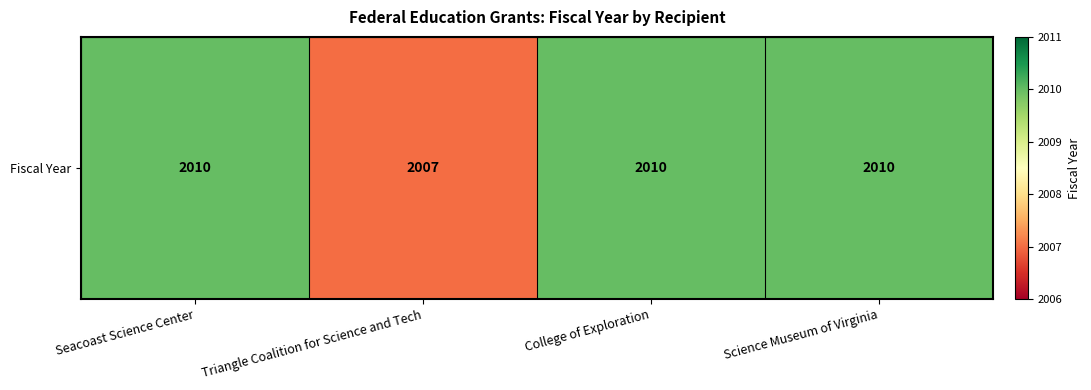

Reading left to right, what are all the values shown in this chart?

Seacoast Science Center=2010	Triangle Coalition for Science and Tech=2007	College of Exploration=2010	Science Museum of Virginia=2010